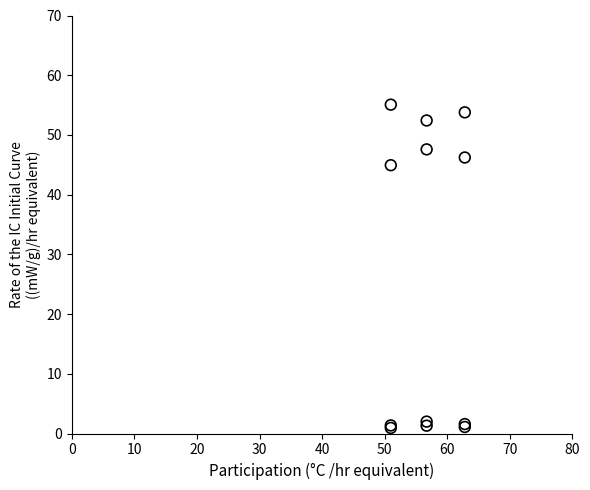

What Y value in the scatter plot is closest to 28?

44.9